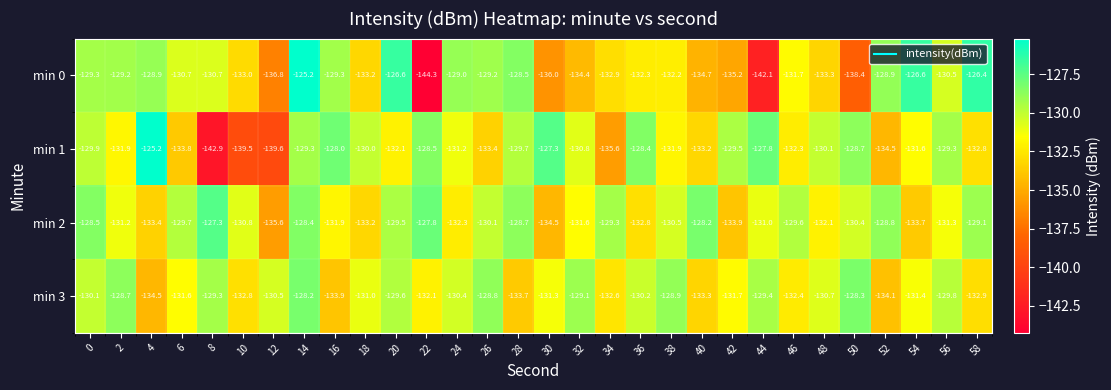

At which label does min 3 reach its peak?

14